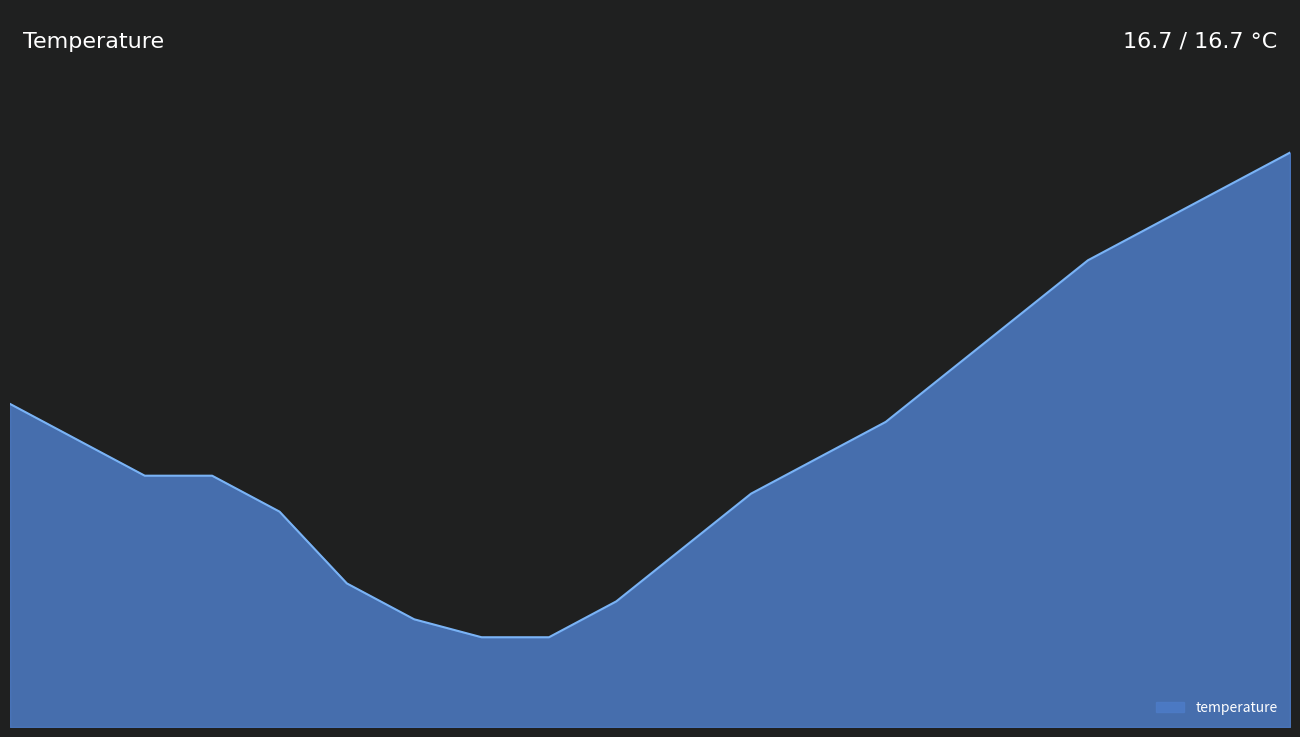

What is the maximum value shown in the chart?

16.7